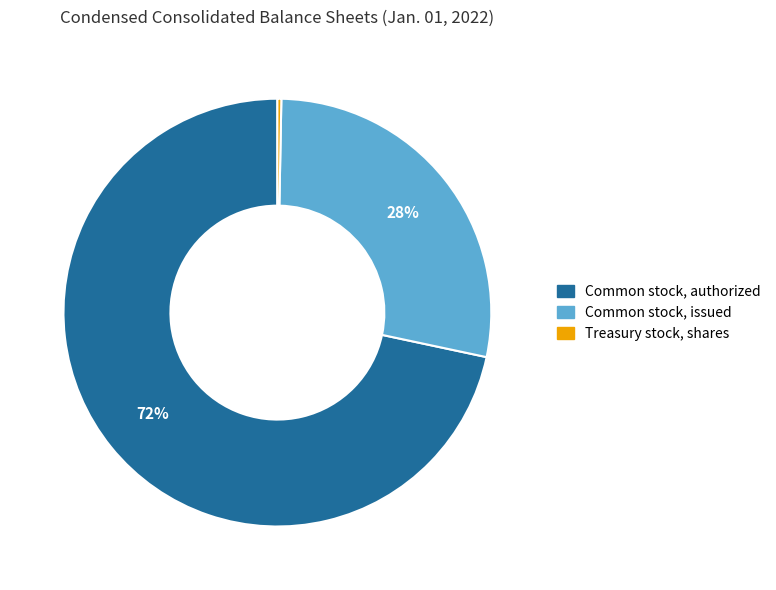

Is there any slice that represents more than half of the pie?

Yes